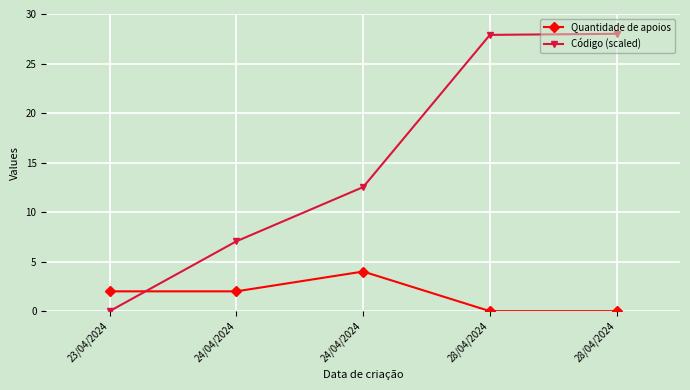

What are all the series names shown in the legend?

Quantidade de apoios, Código (scaled)